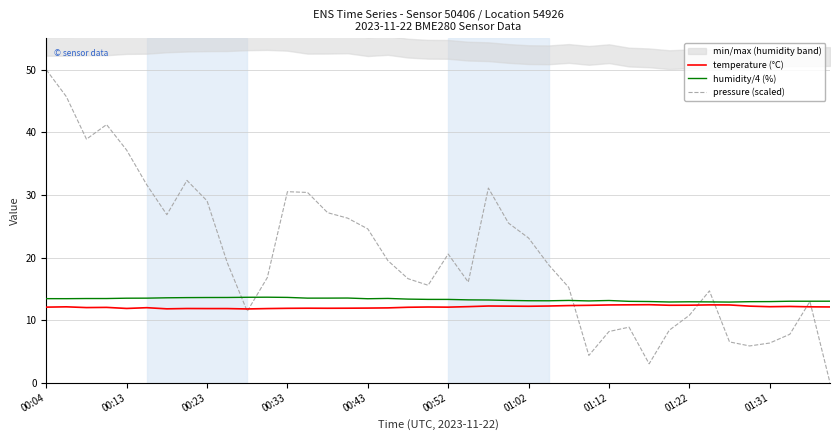

At which category is the sum across all series the highest?

00:04